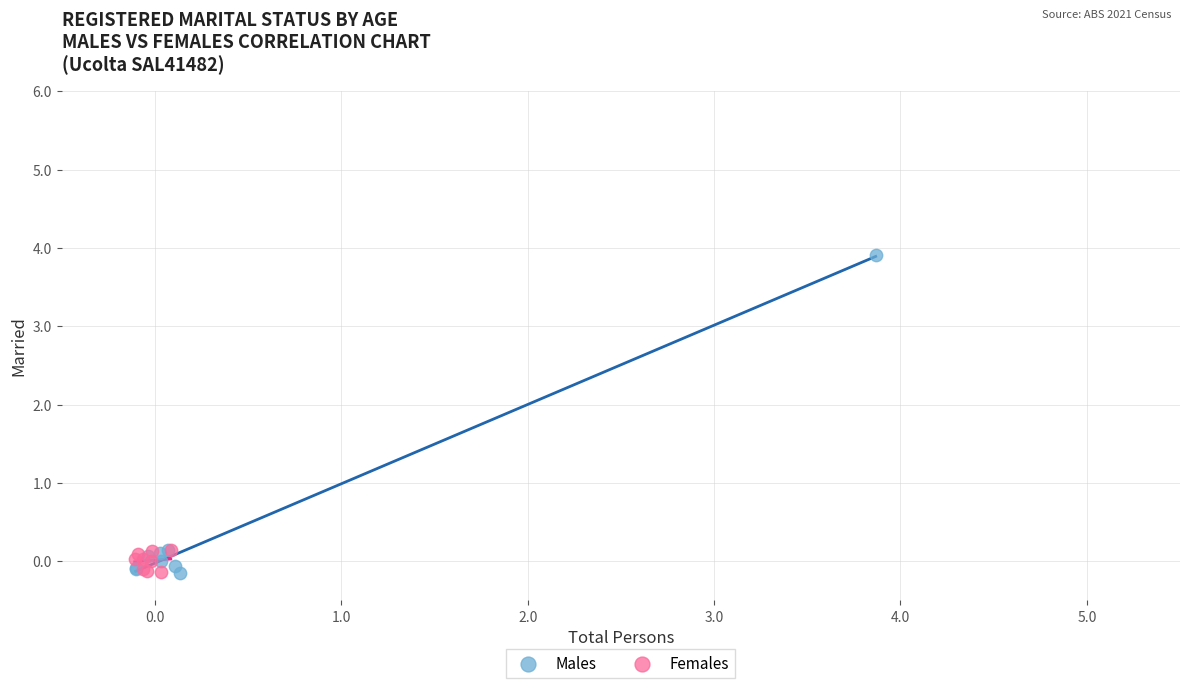

Which series has the largest Y range (max minus min)?

Males